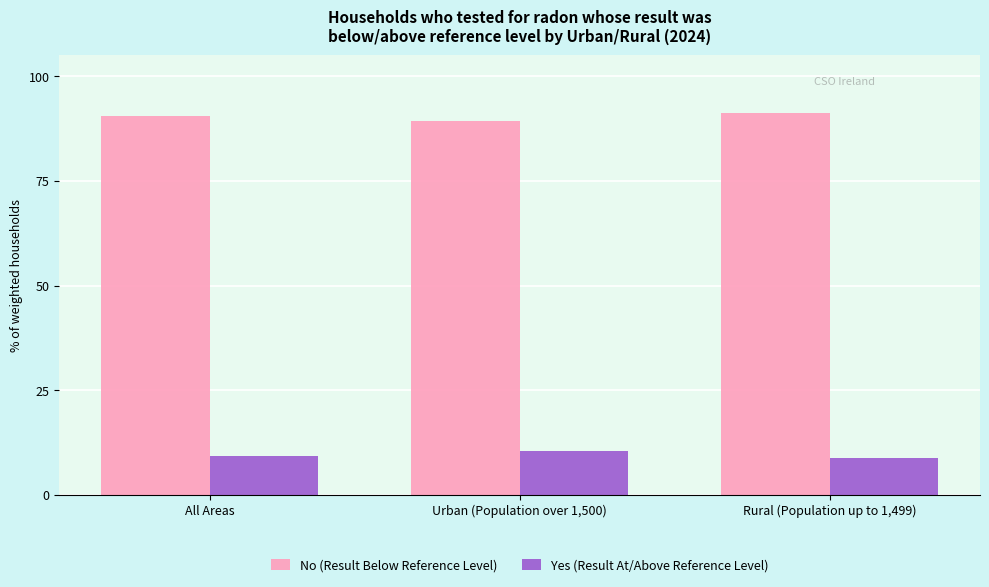

What is the minimum value for No (Result Below Reference Level)?

89.4